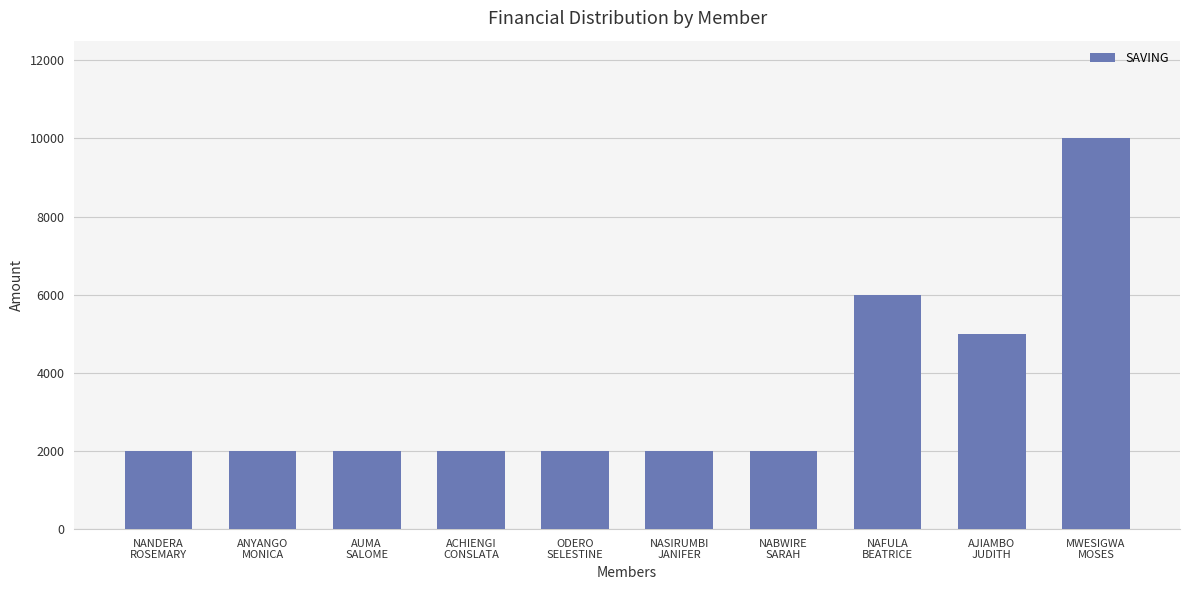

What is the average value?

3500